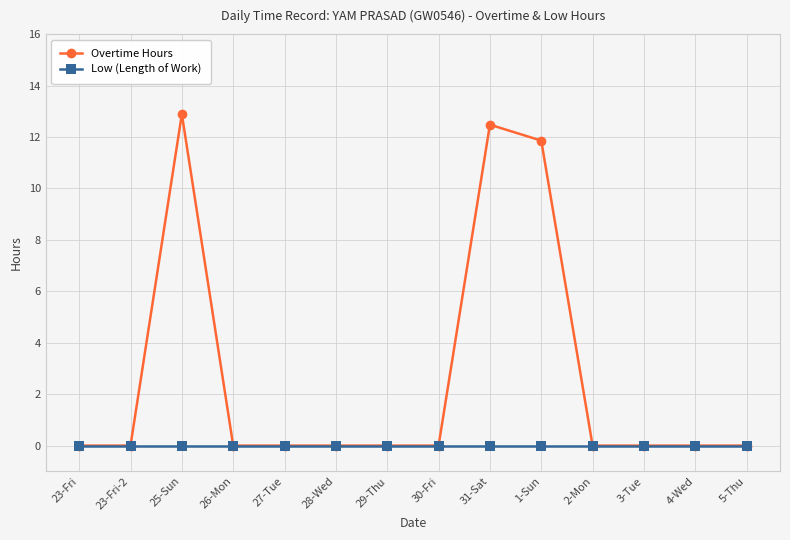

True or false: Overtime Hours has more than 1 points higher than both neighbors.

True